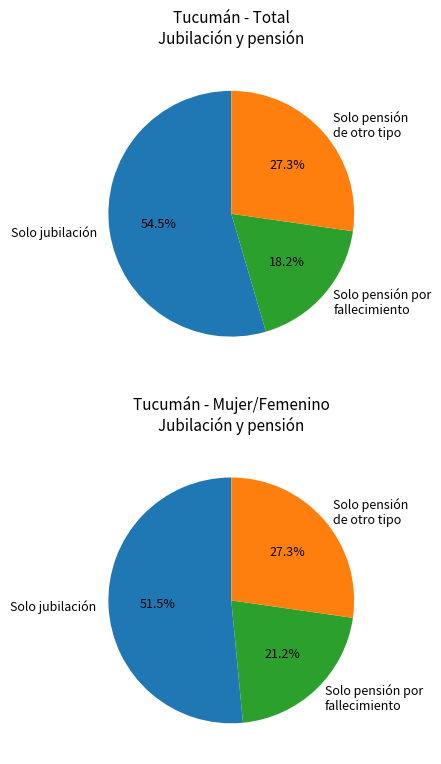

What is the smallest slice in the pie chart?

Solo pensión por fallecimiento